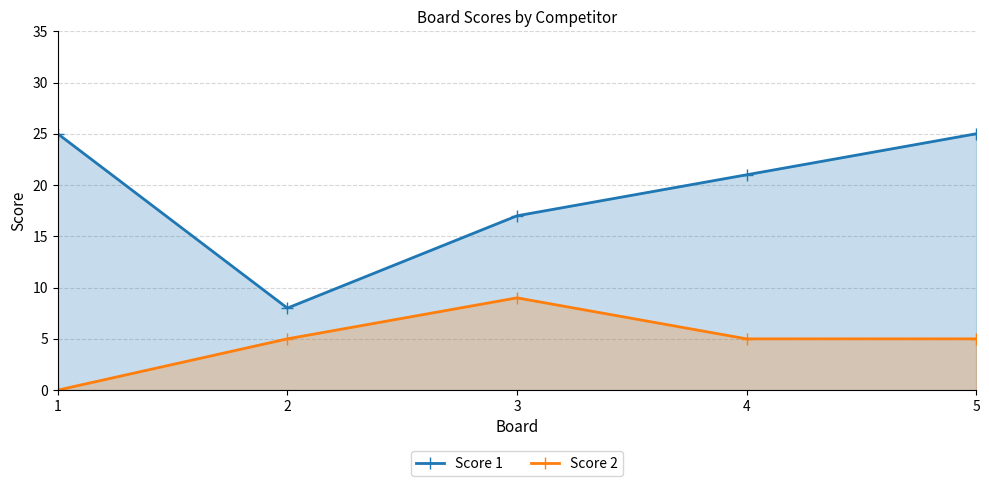

What is the average value of the Score 2 series?

5